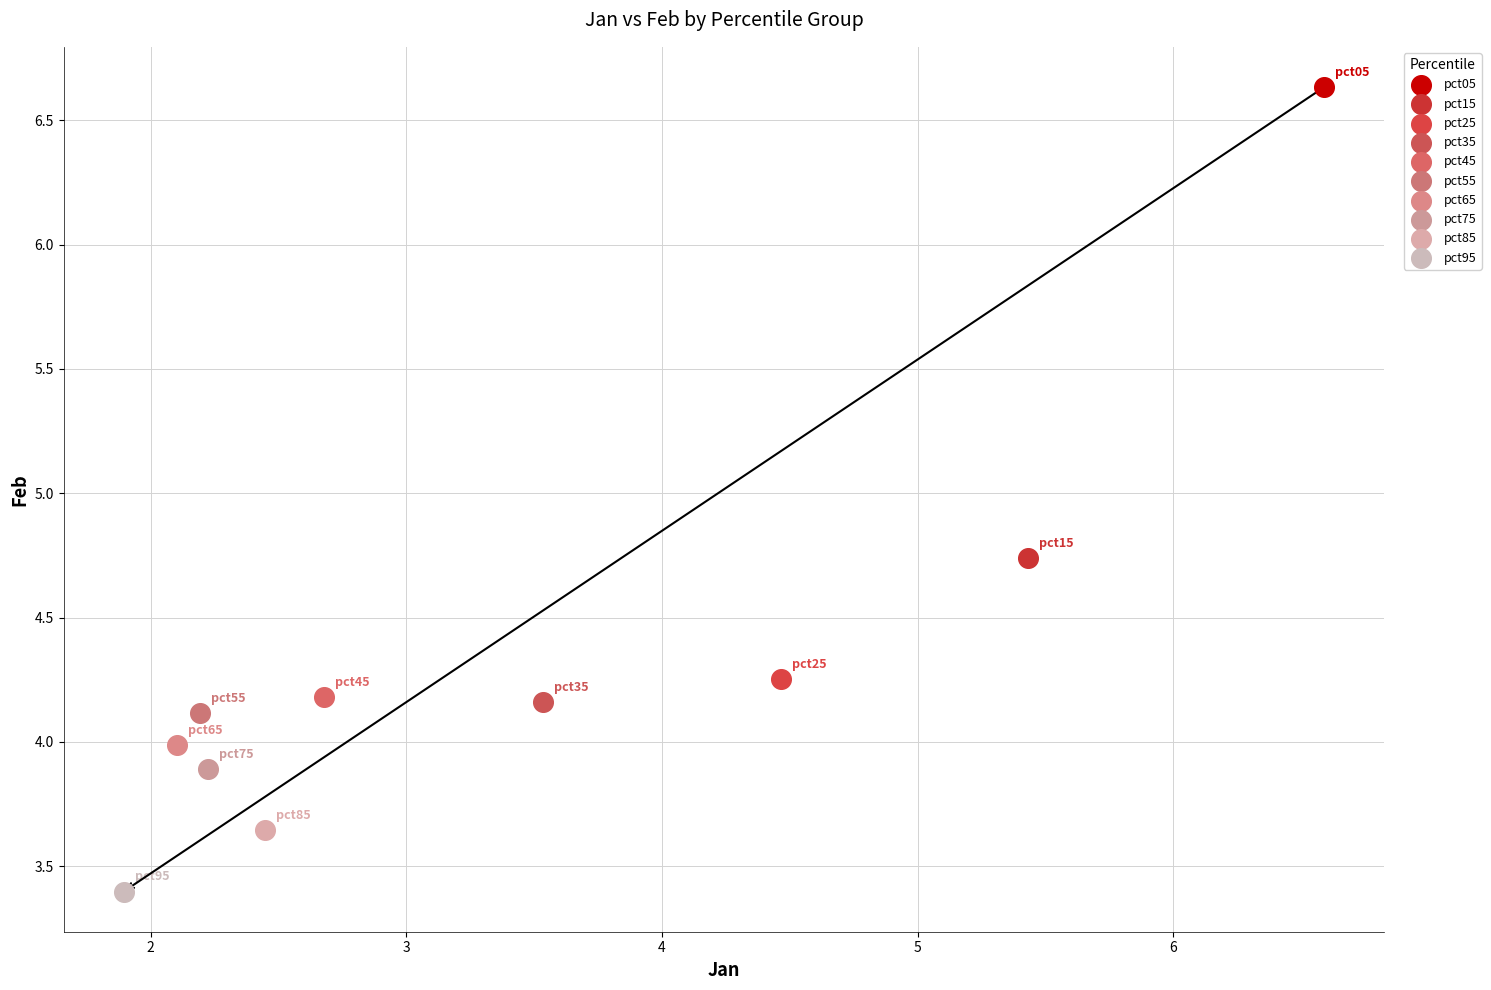

Which series reaches the minimum Y coordinate?

pct95